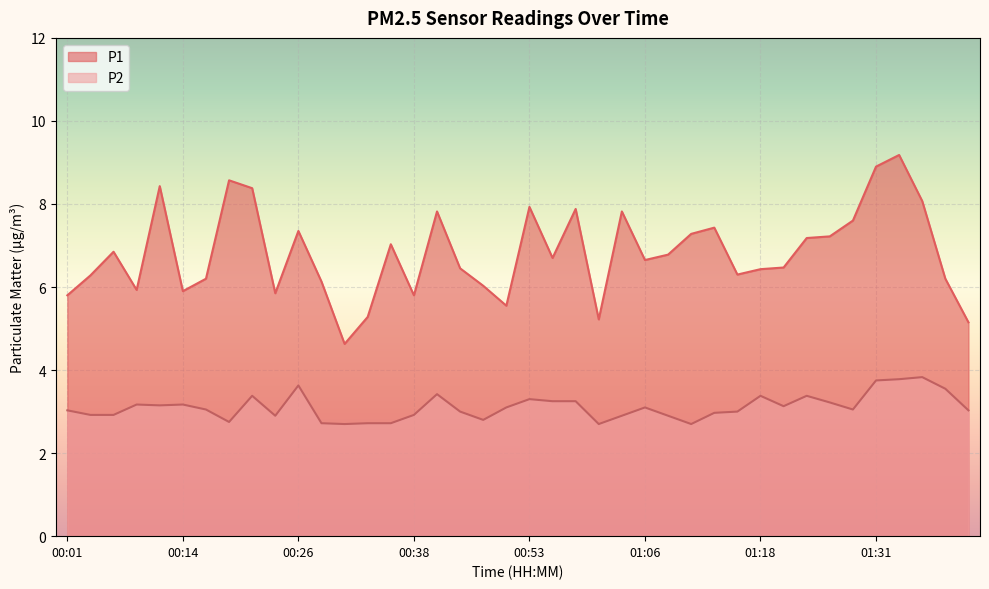

True or false: P2 and P1 cross at least once.

False